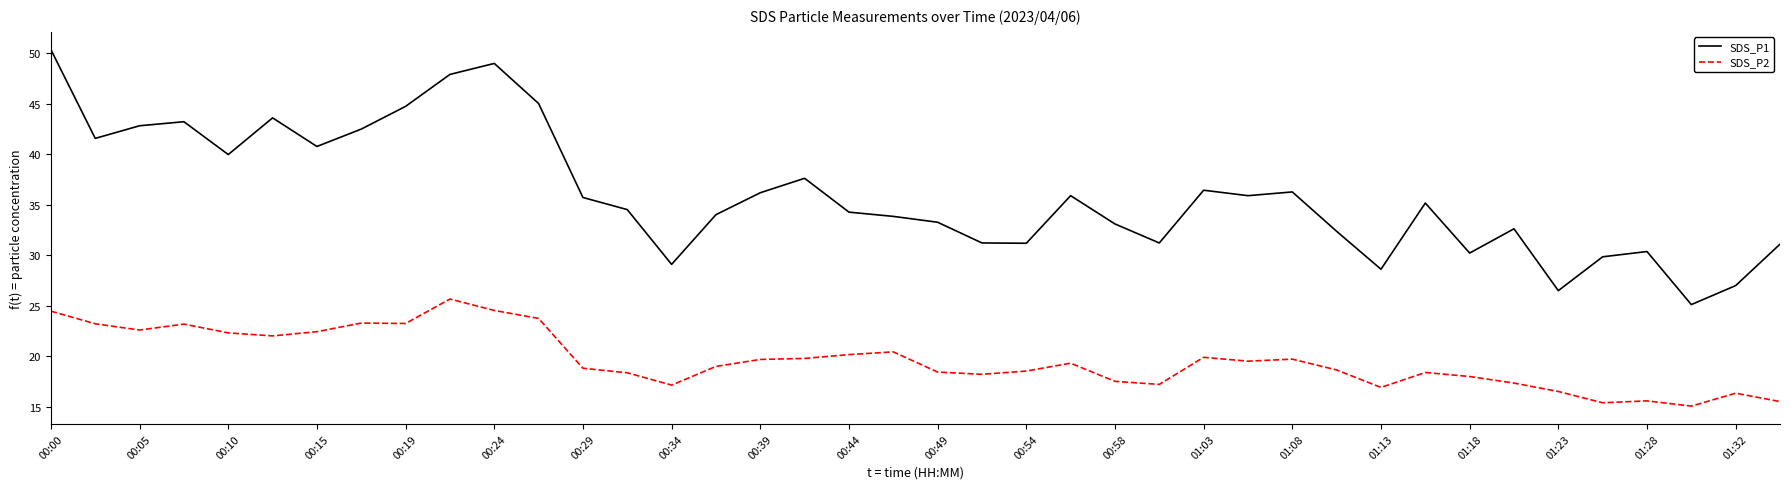

True or false: SDS_P1 and SDS_P2 intersect in this chart.

False